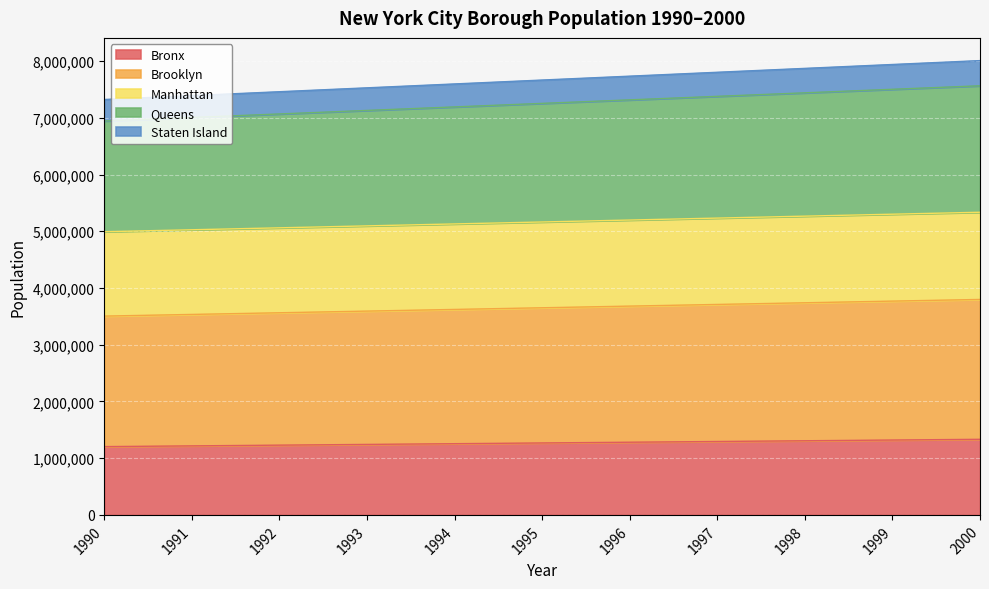

What is the minimum value for Bronx?

1203789